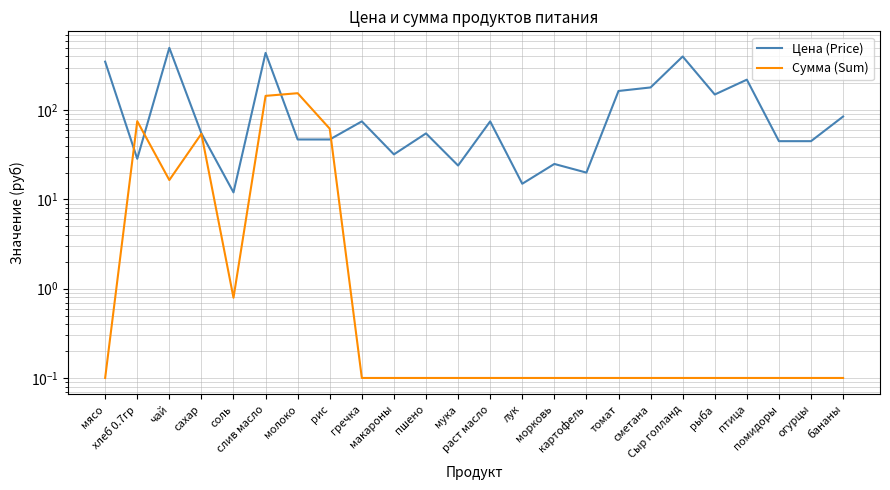

How many interior local valleys does the Сумма (Sum) series have?

2